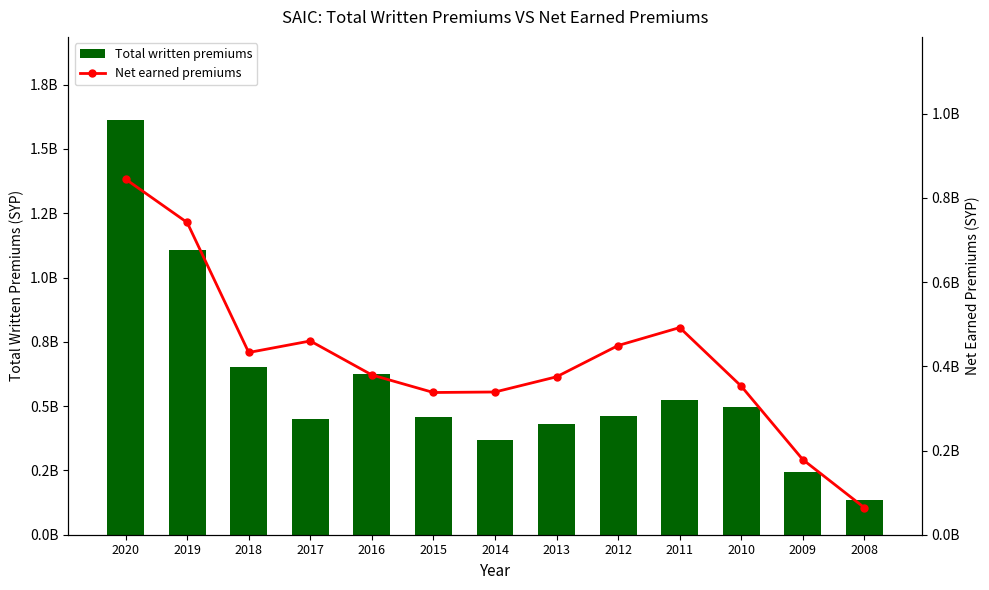

Is the value of Net earned premiums at 2009 greater than the value of Total written premiums at 2017?

No